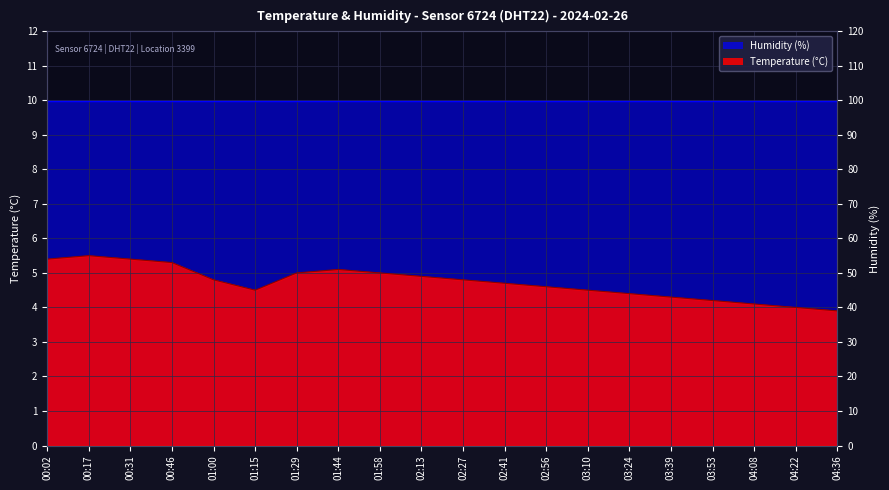

What position from the right is 02:27?

10